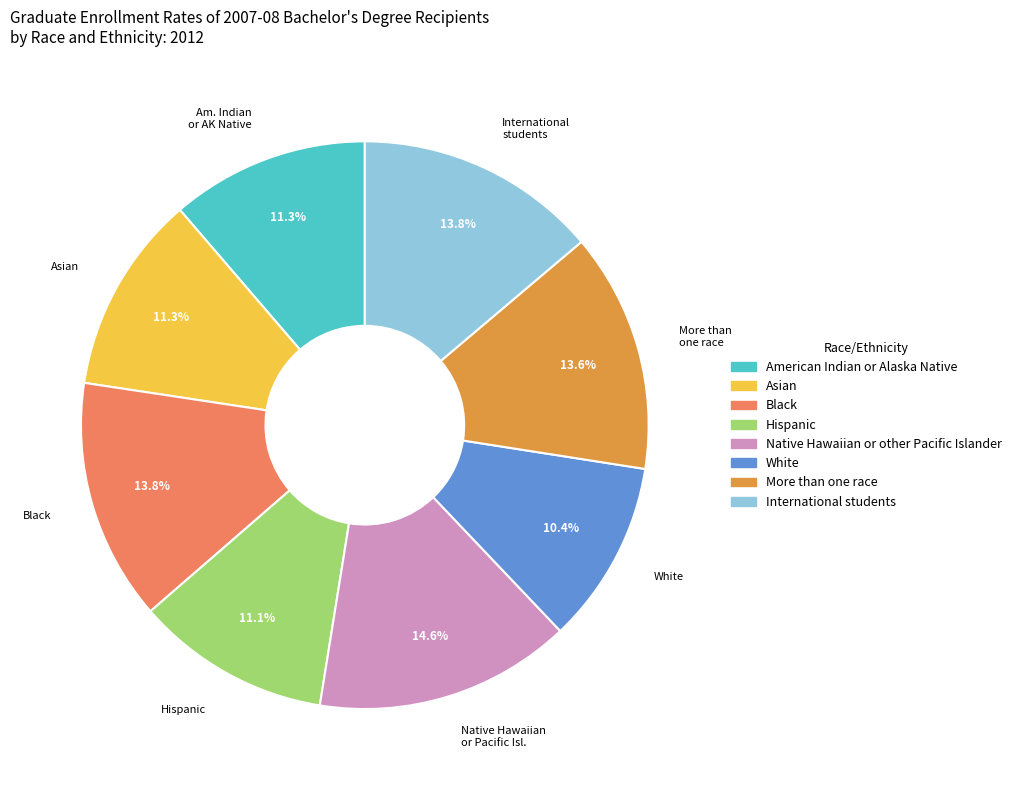

To the nearest percent, what is the average slice percentage?

12%